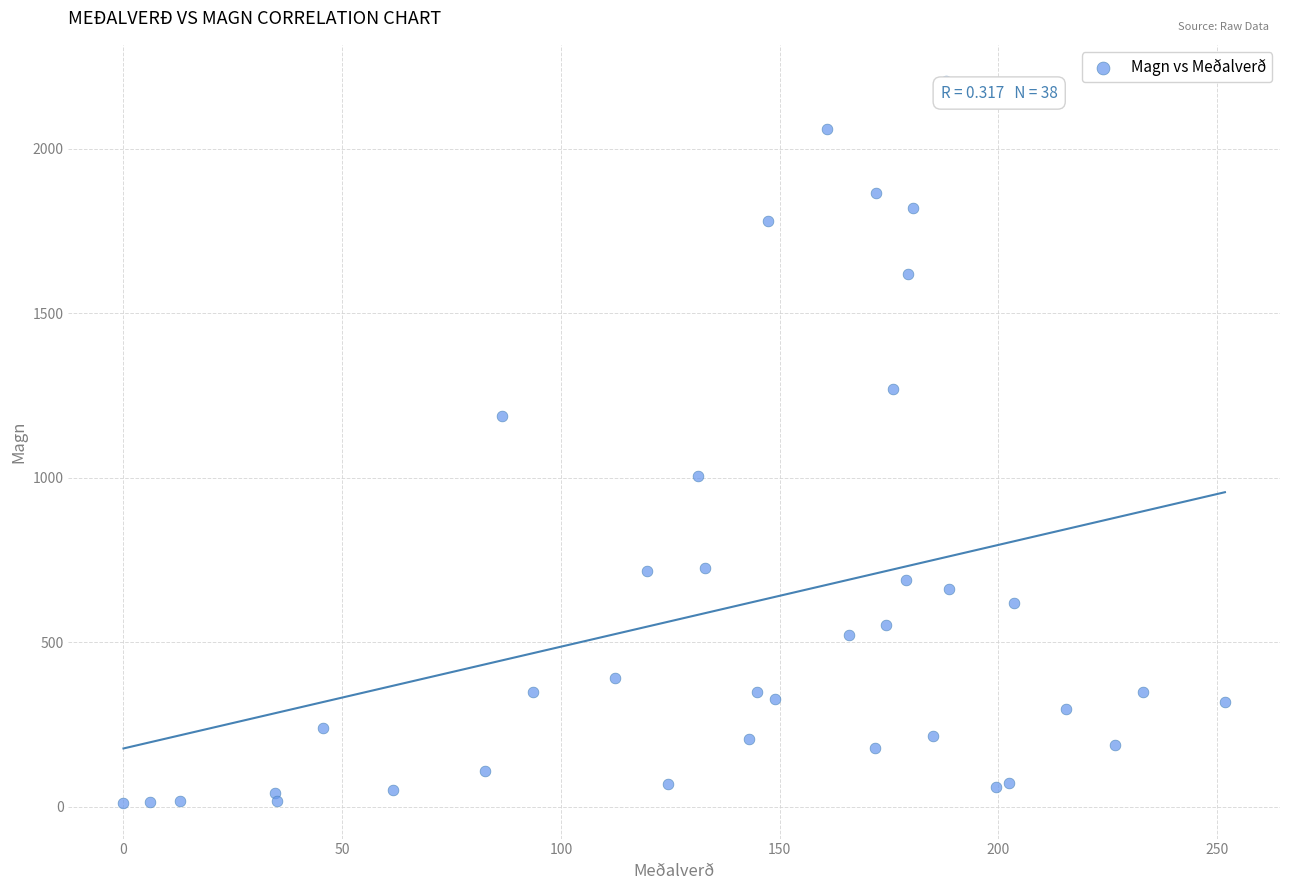

What Y value in the scatter plot is closest to 1110?

1188